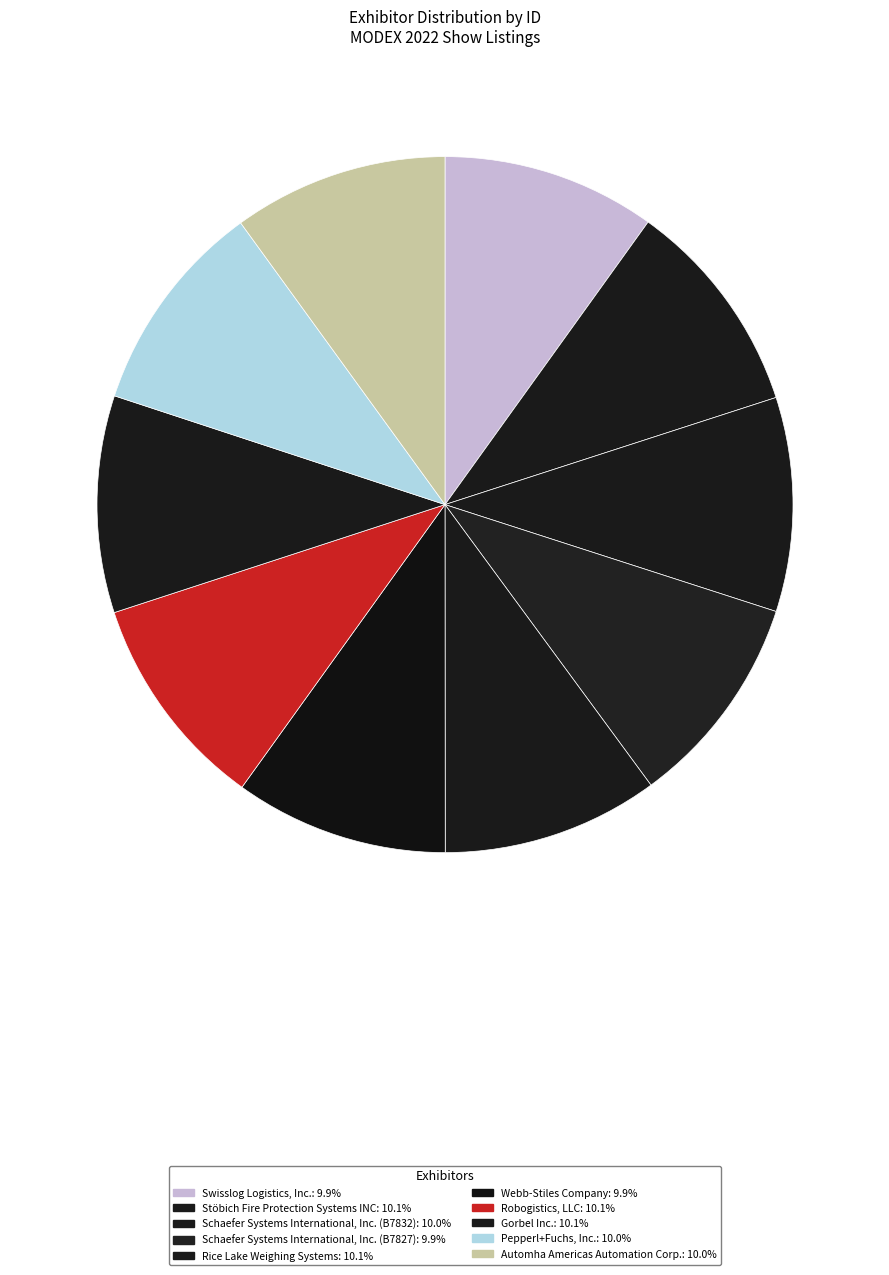

True or false: Schaefer Systems International, Inc. (B7832) accounts for 10% of the total.

True